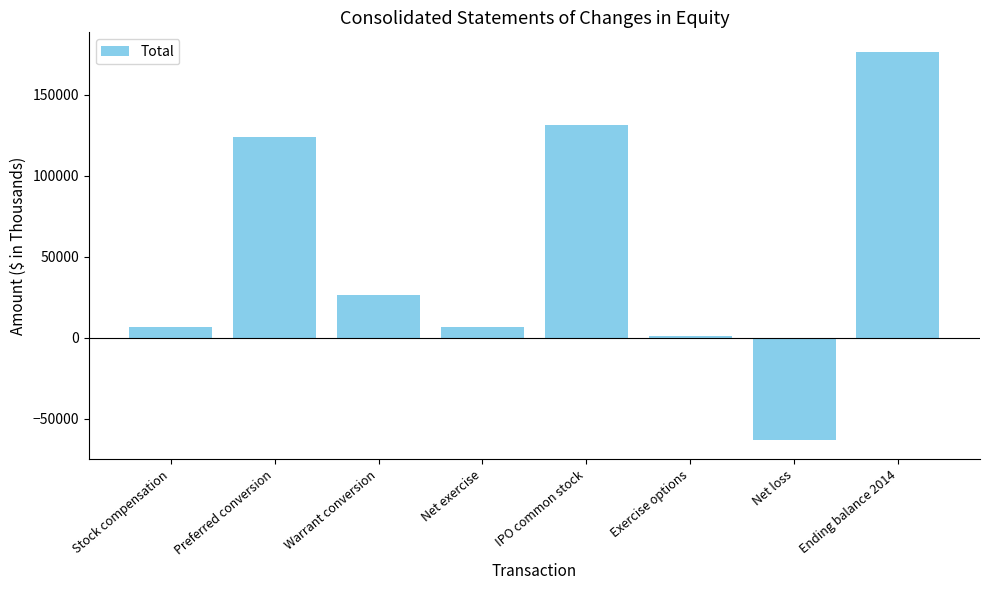

What is the minimum value shown in the chart?

-62917